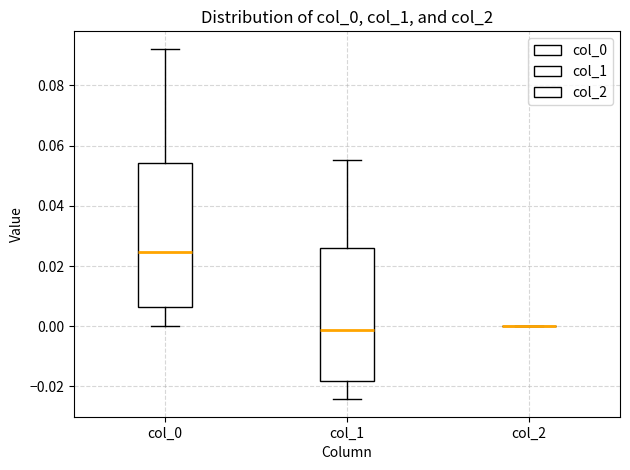

Reading left to right, read every box against the y-axis: the position of its median line, the range the box covers, and the ends of its whiskers. The values are not printed on the chart, so give them approximately, as read against the axis.

col_0: median 0.024, box 0.006 to 0.054, whiskers 0.000 to 0.092
col_1: median -0.002, box -0.018 to 0.026, whiskers -0.024 to 0.056
col_2: box collapsed to a line at 0.000, whiskers 0.000 to 0.000